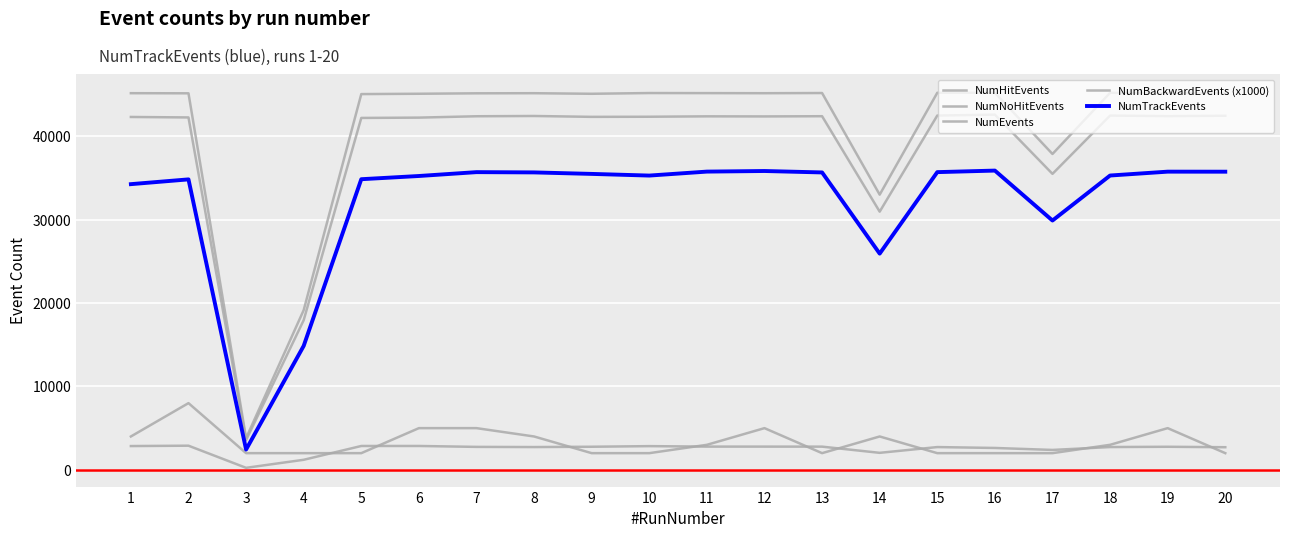

How many interior local peaks does the NumNoHitEvents series have?

5